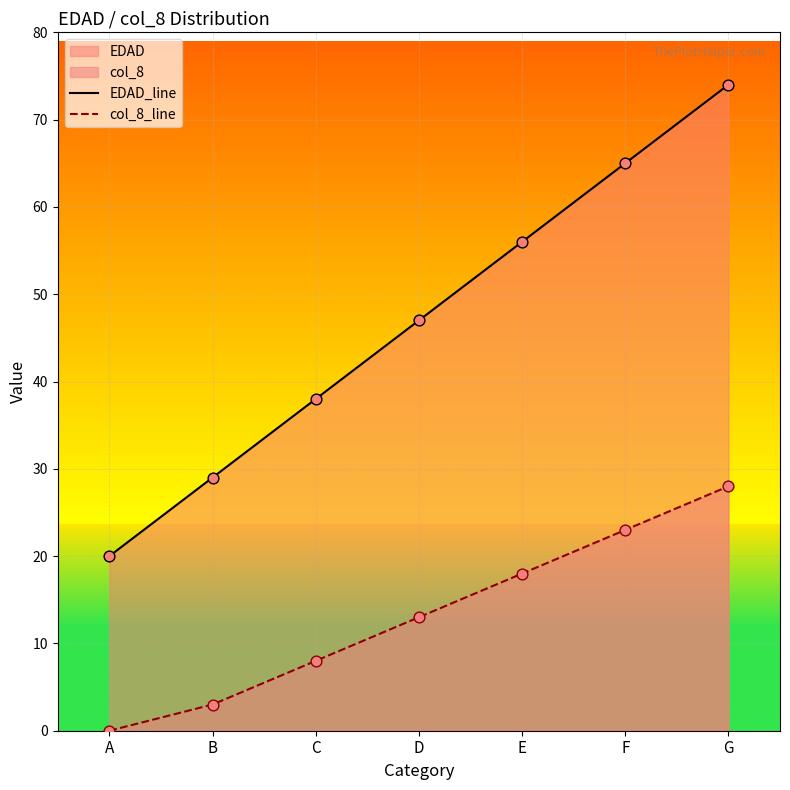

At which category is the sum across all series the highest?

G